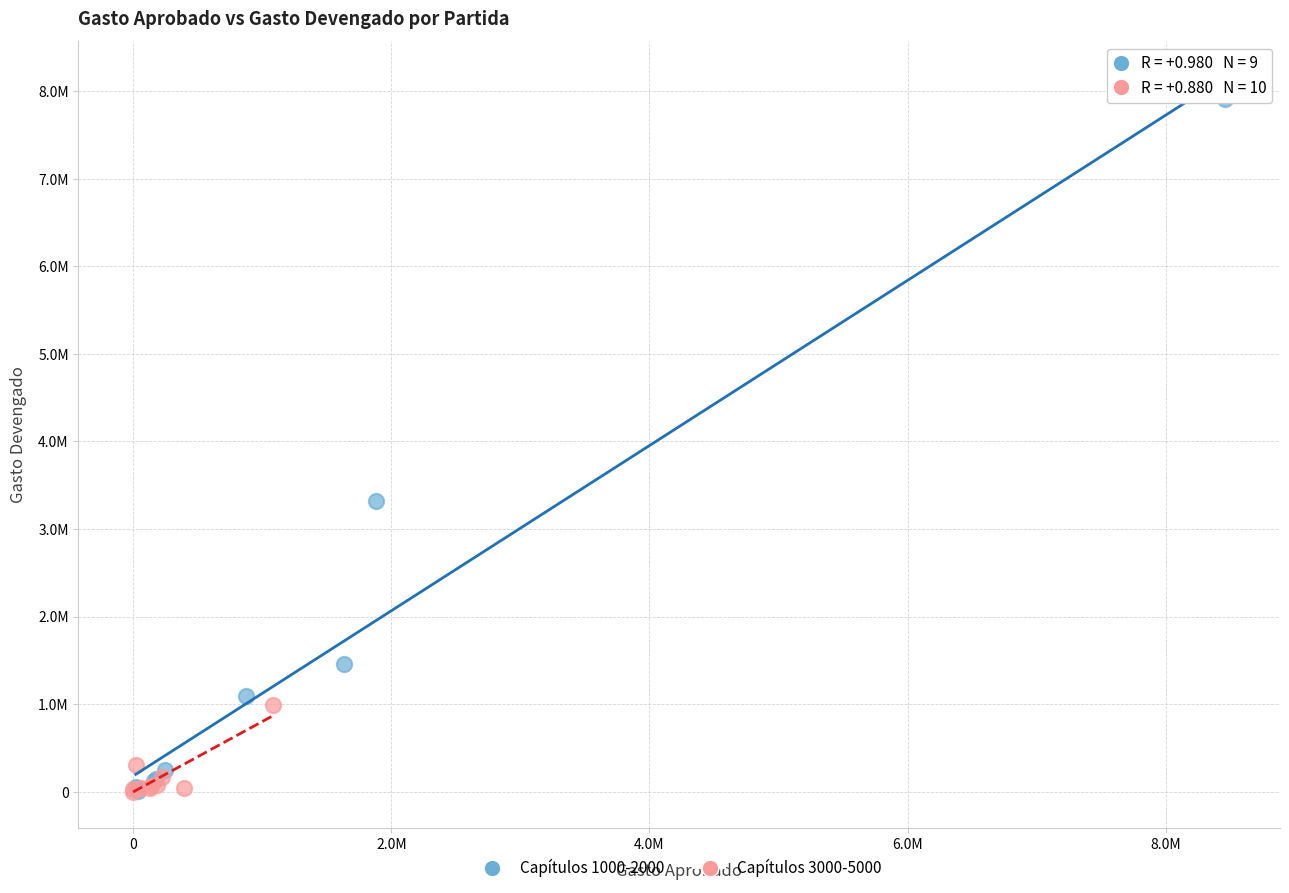

What are all the series names shown in the legend?

Capítulos 1000-2000, Capítulos 3000-5000